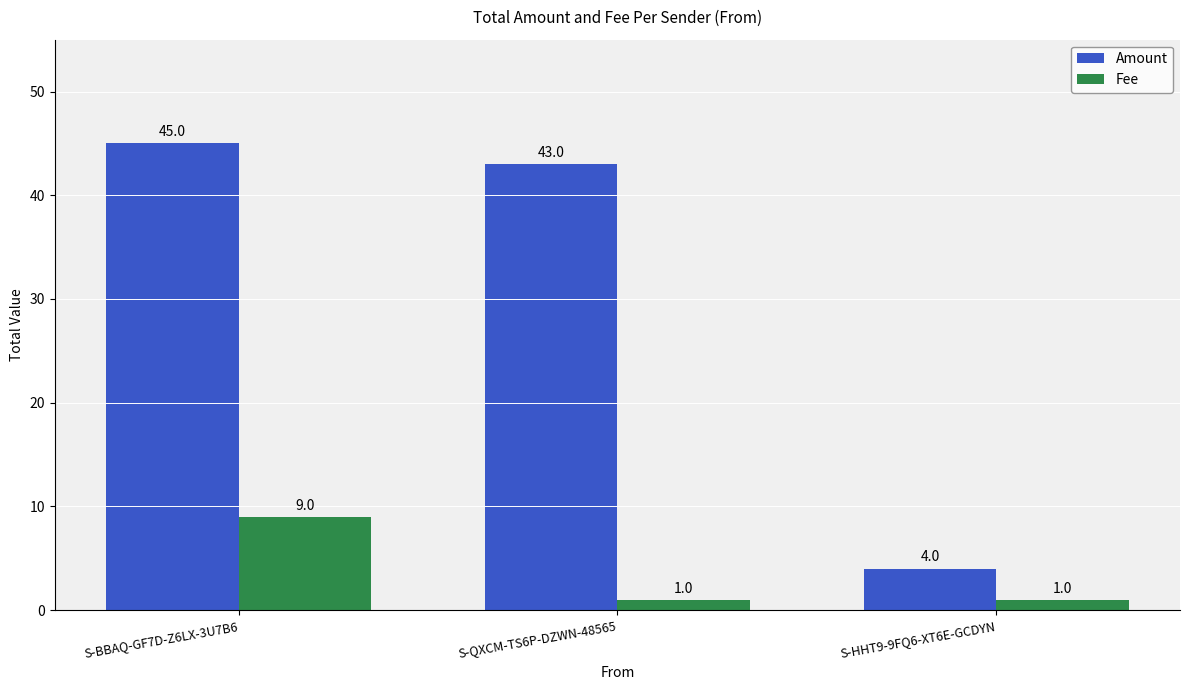

What is the difference between the maximum and second lowest values in the Fee series?

8